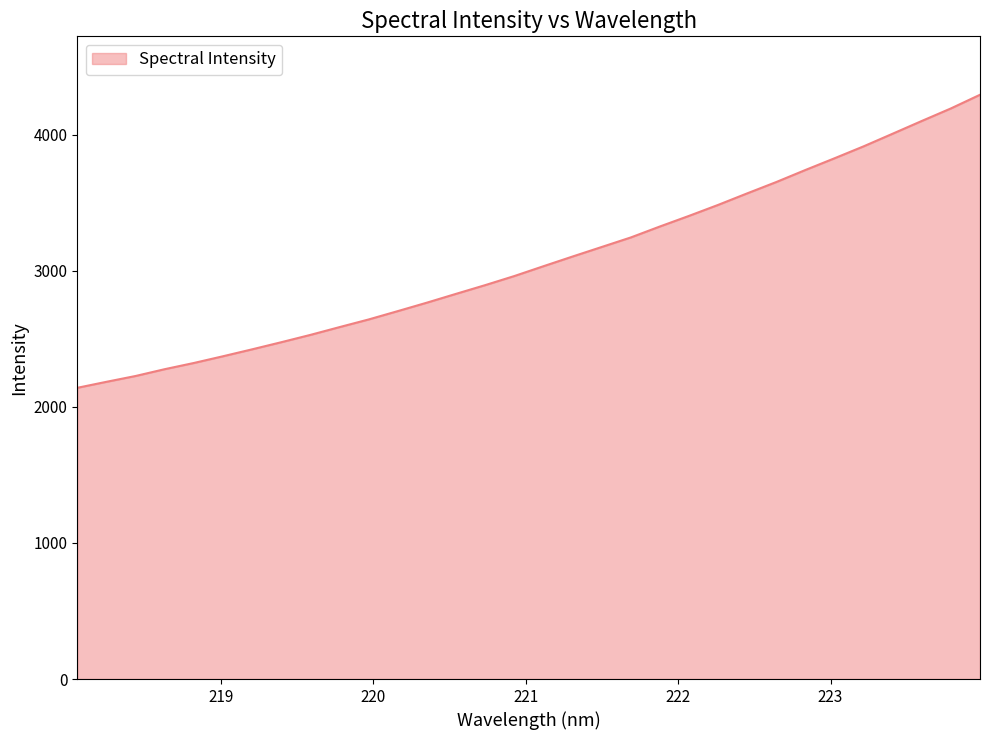

What is the minimum value shown in the chart?

2139.4